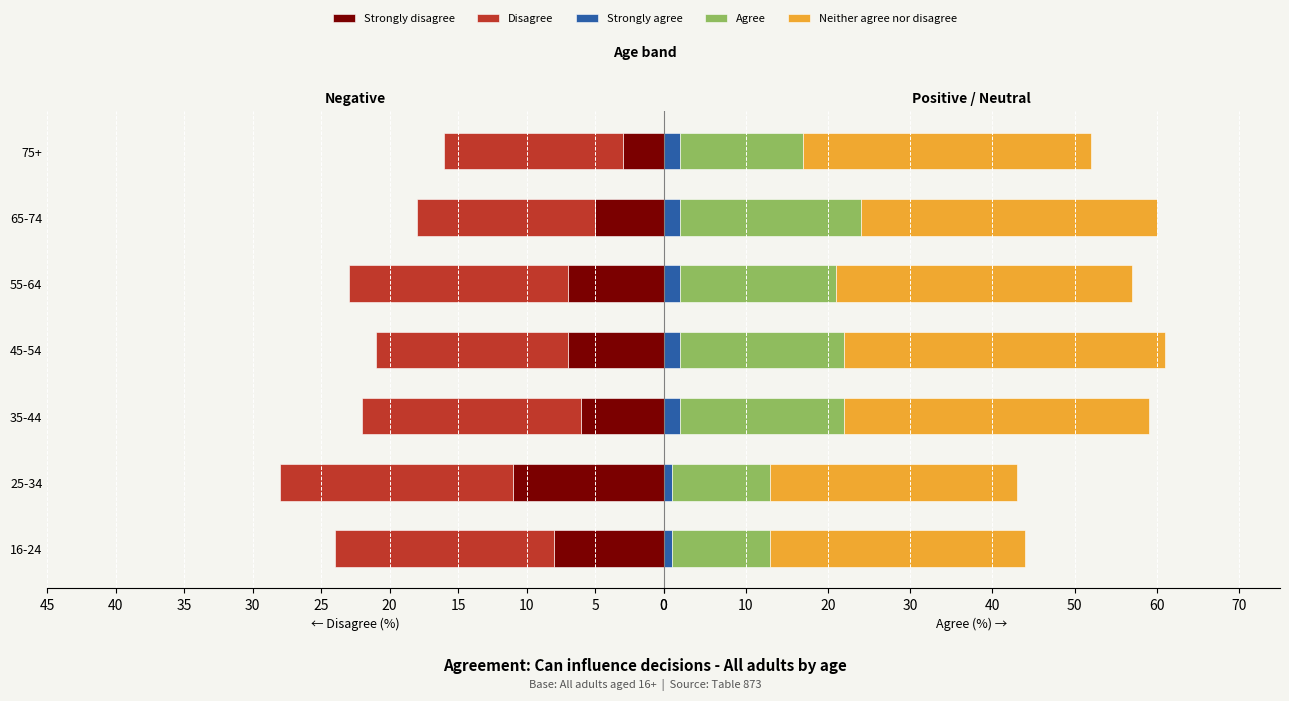

How many data points in Strongly agree are less than 2?

2